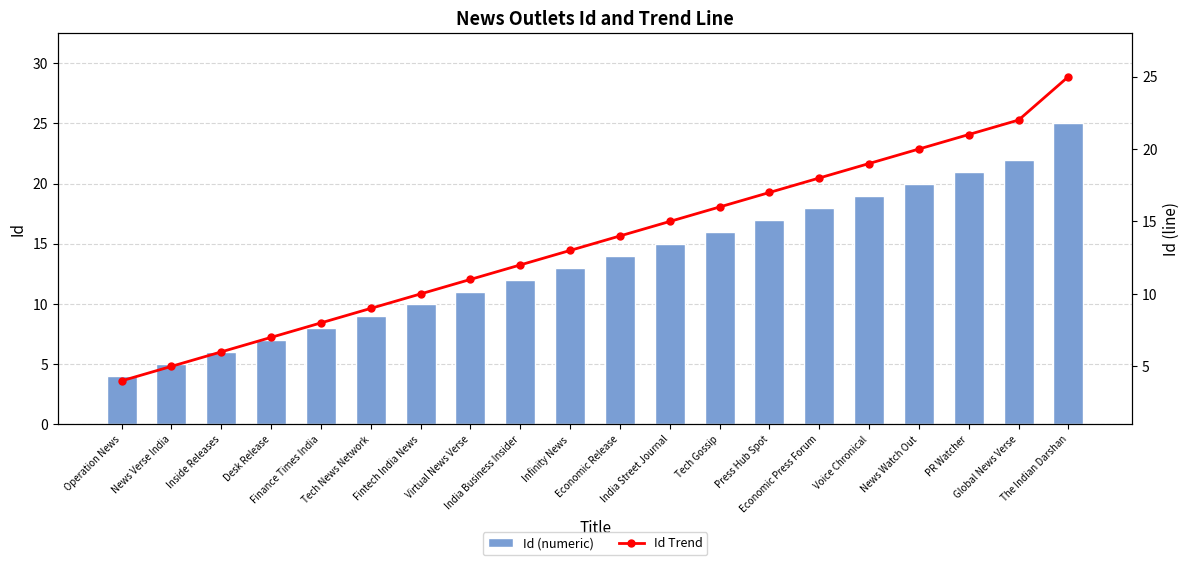

Read the Id Trend value at PR Watcher.

21